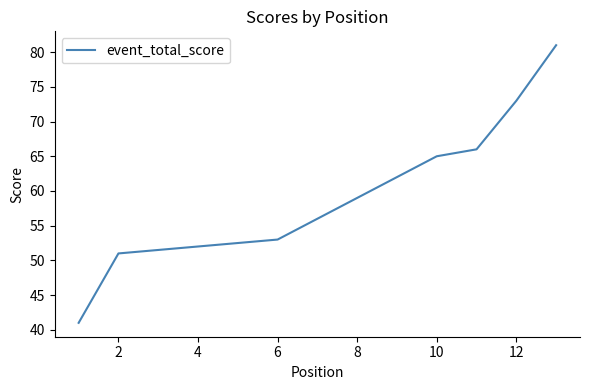

How many data points are above 53?

6